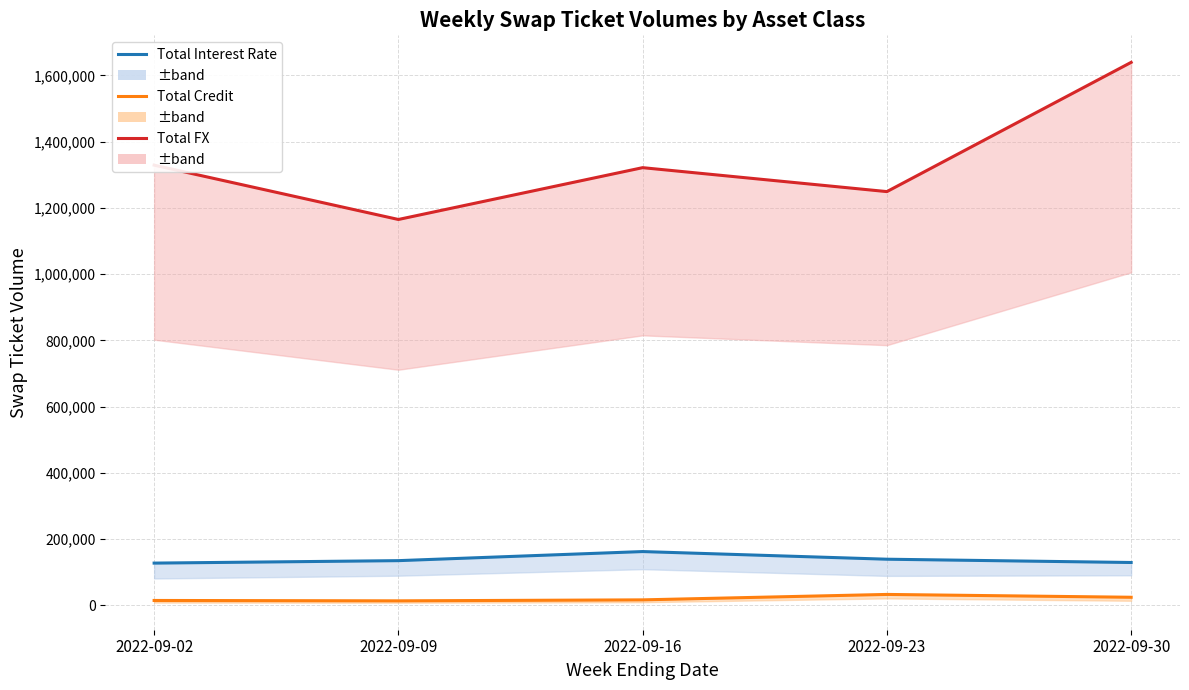

Which series has the largest total across all categories?

Total FX